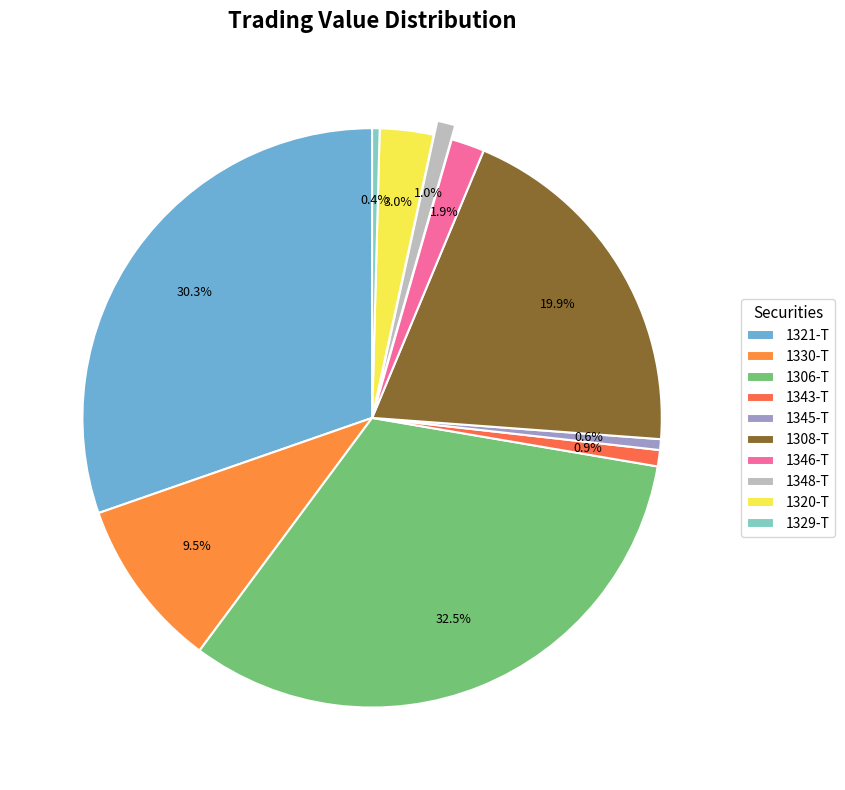

How many segments does this pie chart have?

10